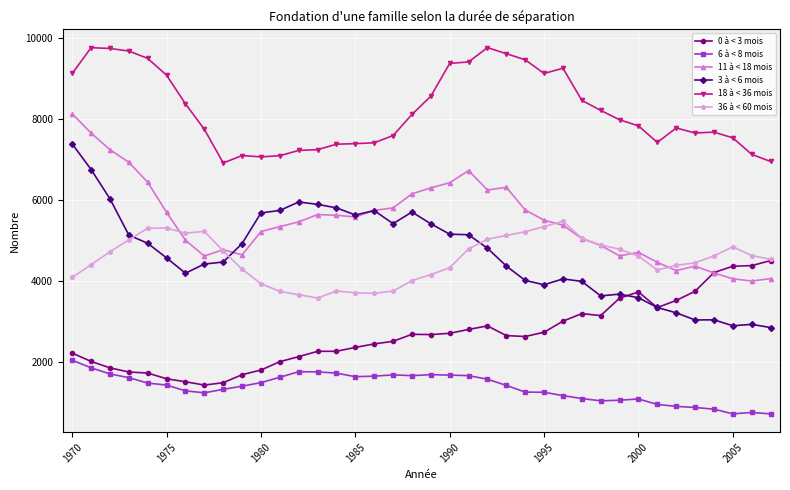

How many distinct data groups are displayed?

6